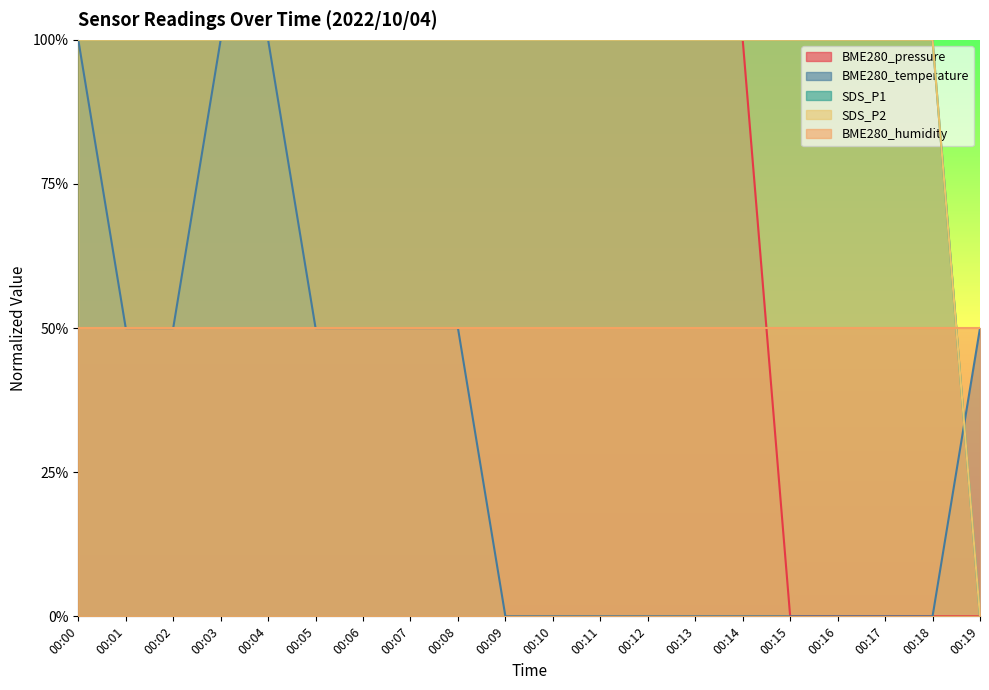

At which category does the chart reach its minimum across all series?

00:15